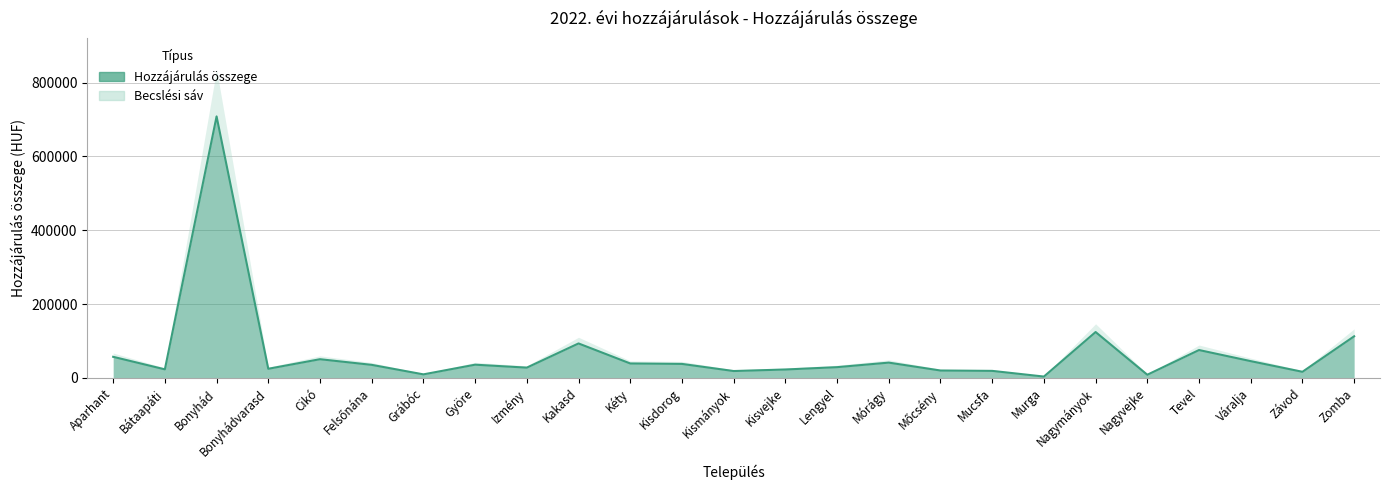

At which category does the data reach its first local valley?

Bátaapáti